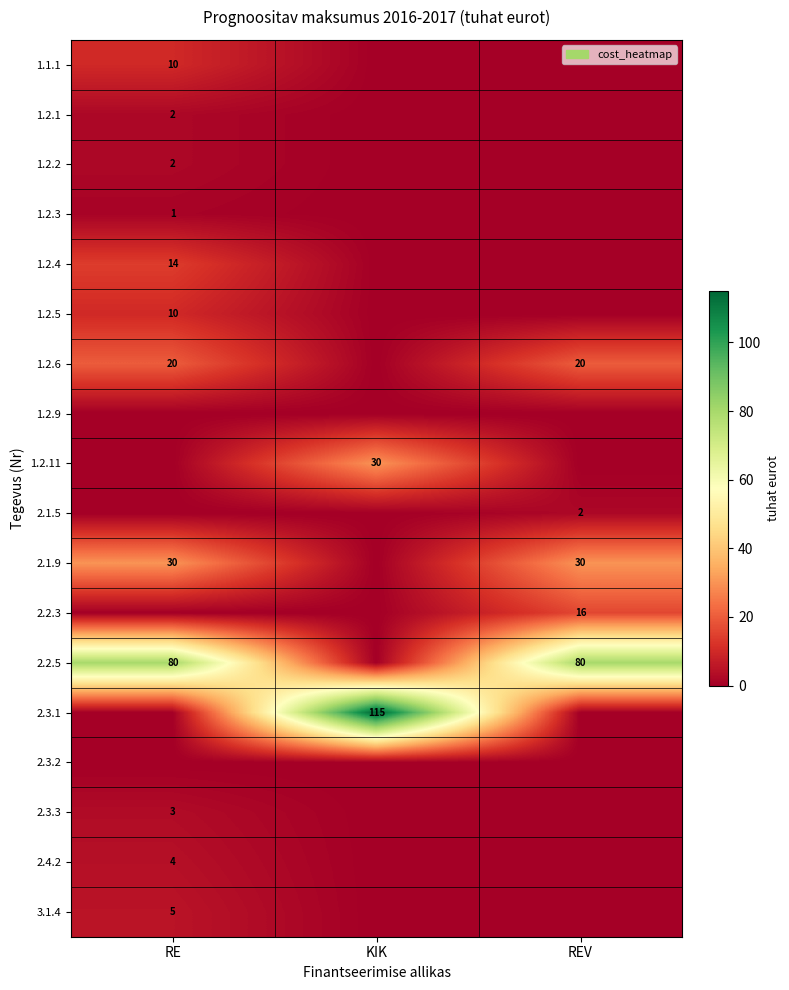

How many distinct data groups are displayed?

18